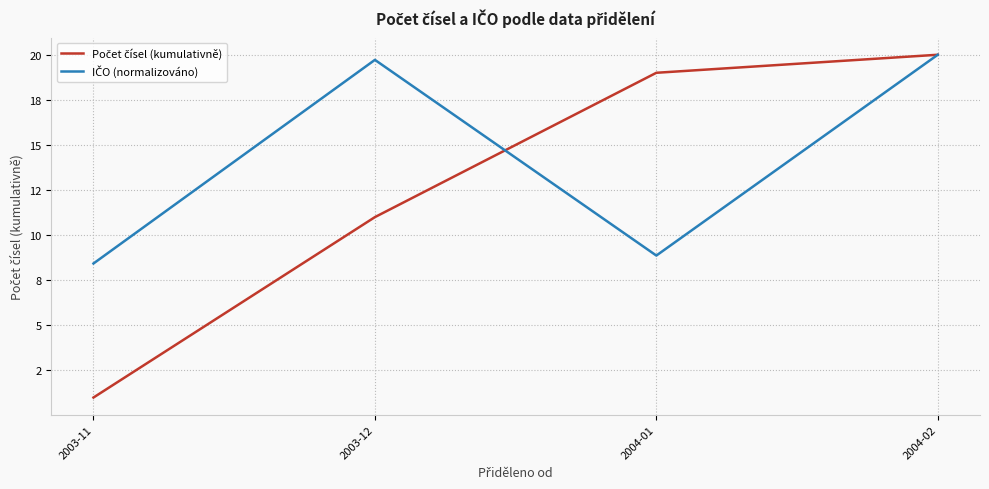

What is the value of the IČO (normalizováno) point at the 4th from the left?

20.0